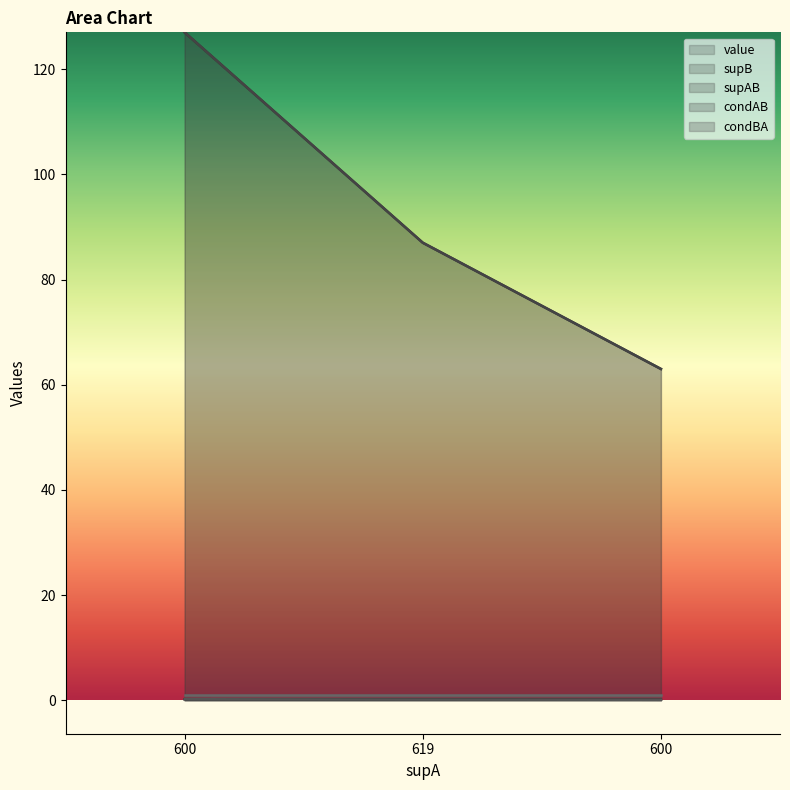

What is the total value across all series at 600?

254.4